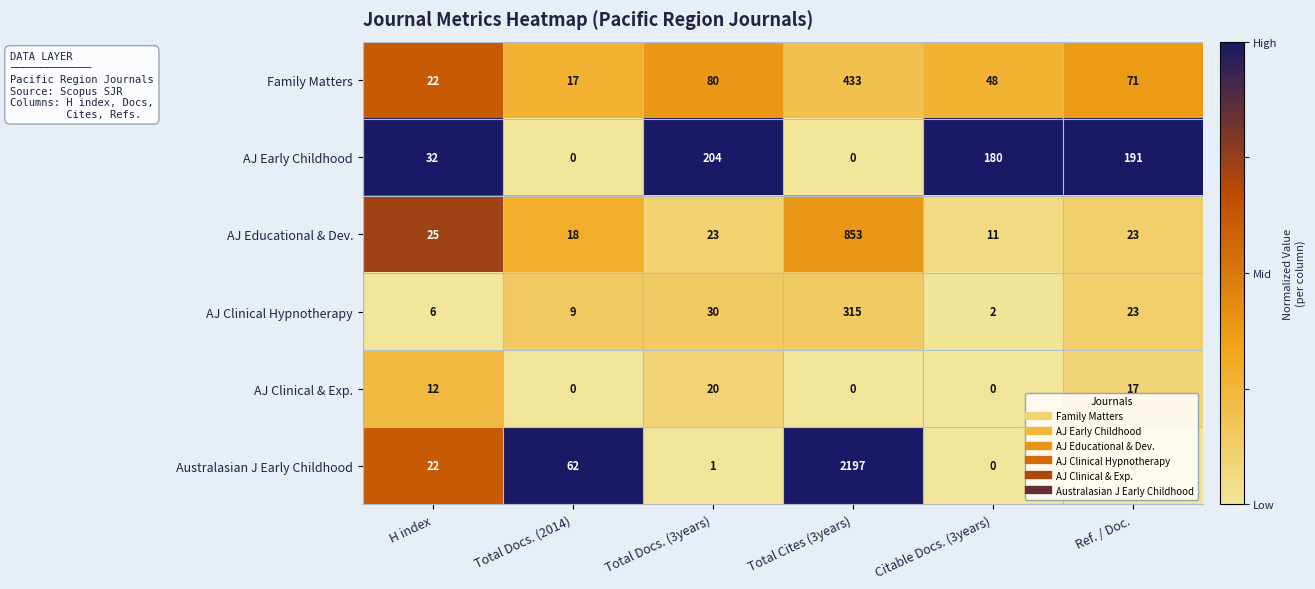

What is the spread (max minus min) of values at Total Docs. (2014)?

62